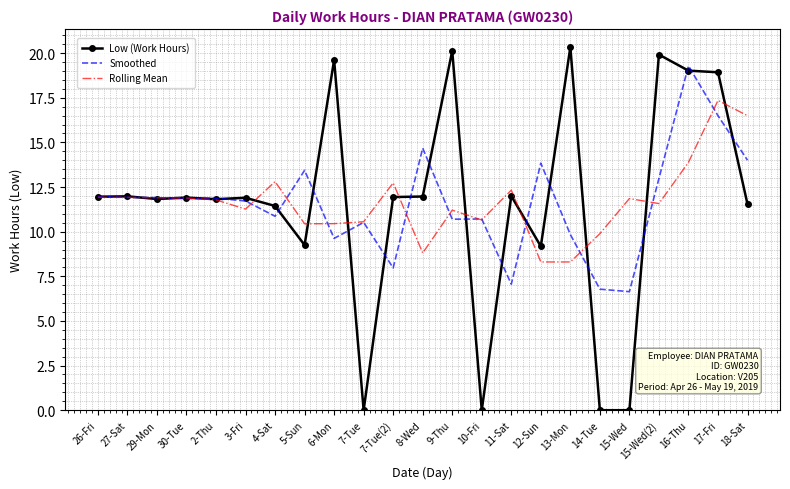

What is the maximum value for Rolling Mean?

17.4